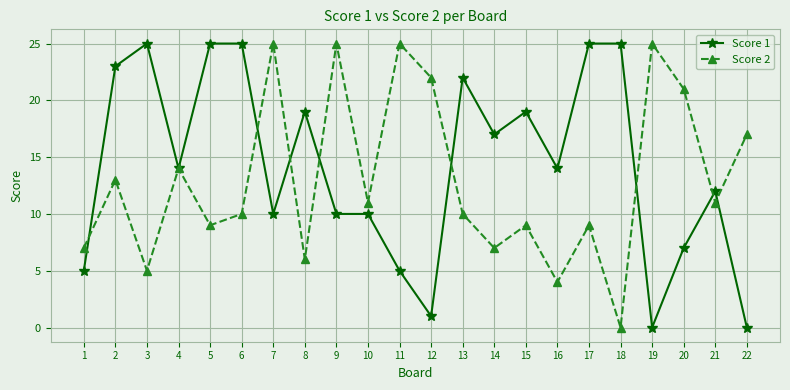

Reading right to left, what are all the values shown in this chart?

Score 1: 22=0	21=12	20=7	19=0	18=25	17=25	16=14	15=19	14=17	13=22	12=1	11=5	10=10	9=10	8=19	7=10	6=25	5=25	4=14	3=25	2=23	1=5
Score 2: 22=17	21=11	20=21	19=25	18=0	17=9	16=4	15=9	14=7	13=10	12=22	11=25	10=11	9=25	8=6	7=25	6=10	5=9	4=14	3=5	2=13	1=7